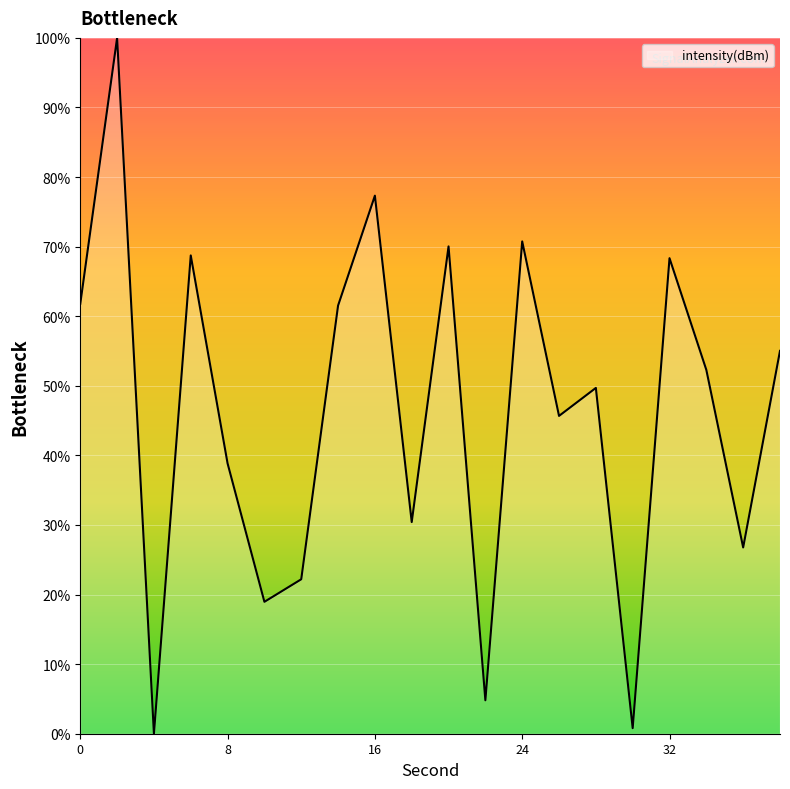

How many distinct data groups are displayed?

1